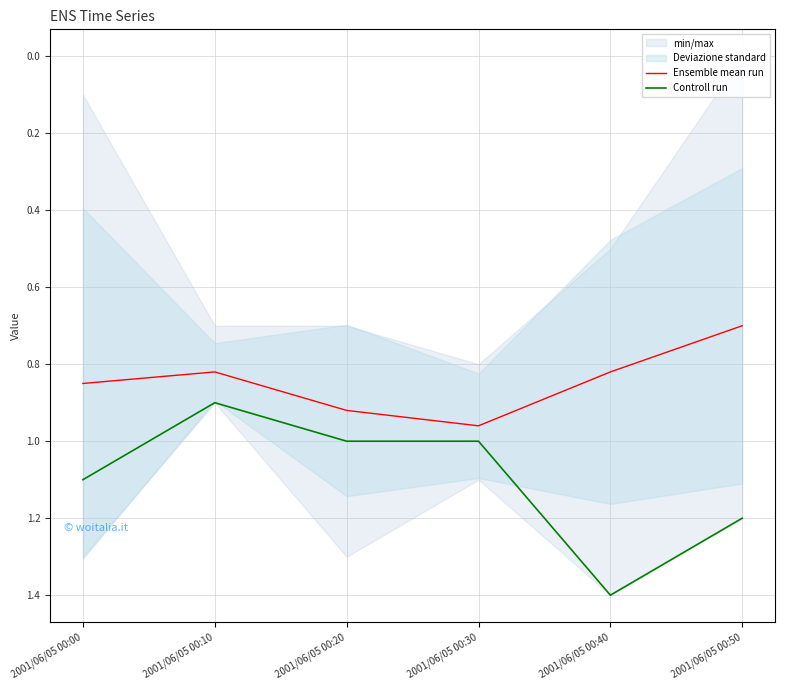

What is the maximum value for Controll run?

1.4